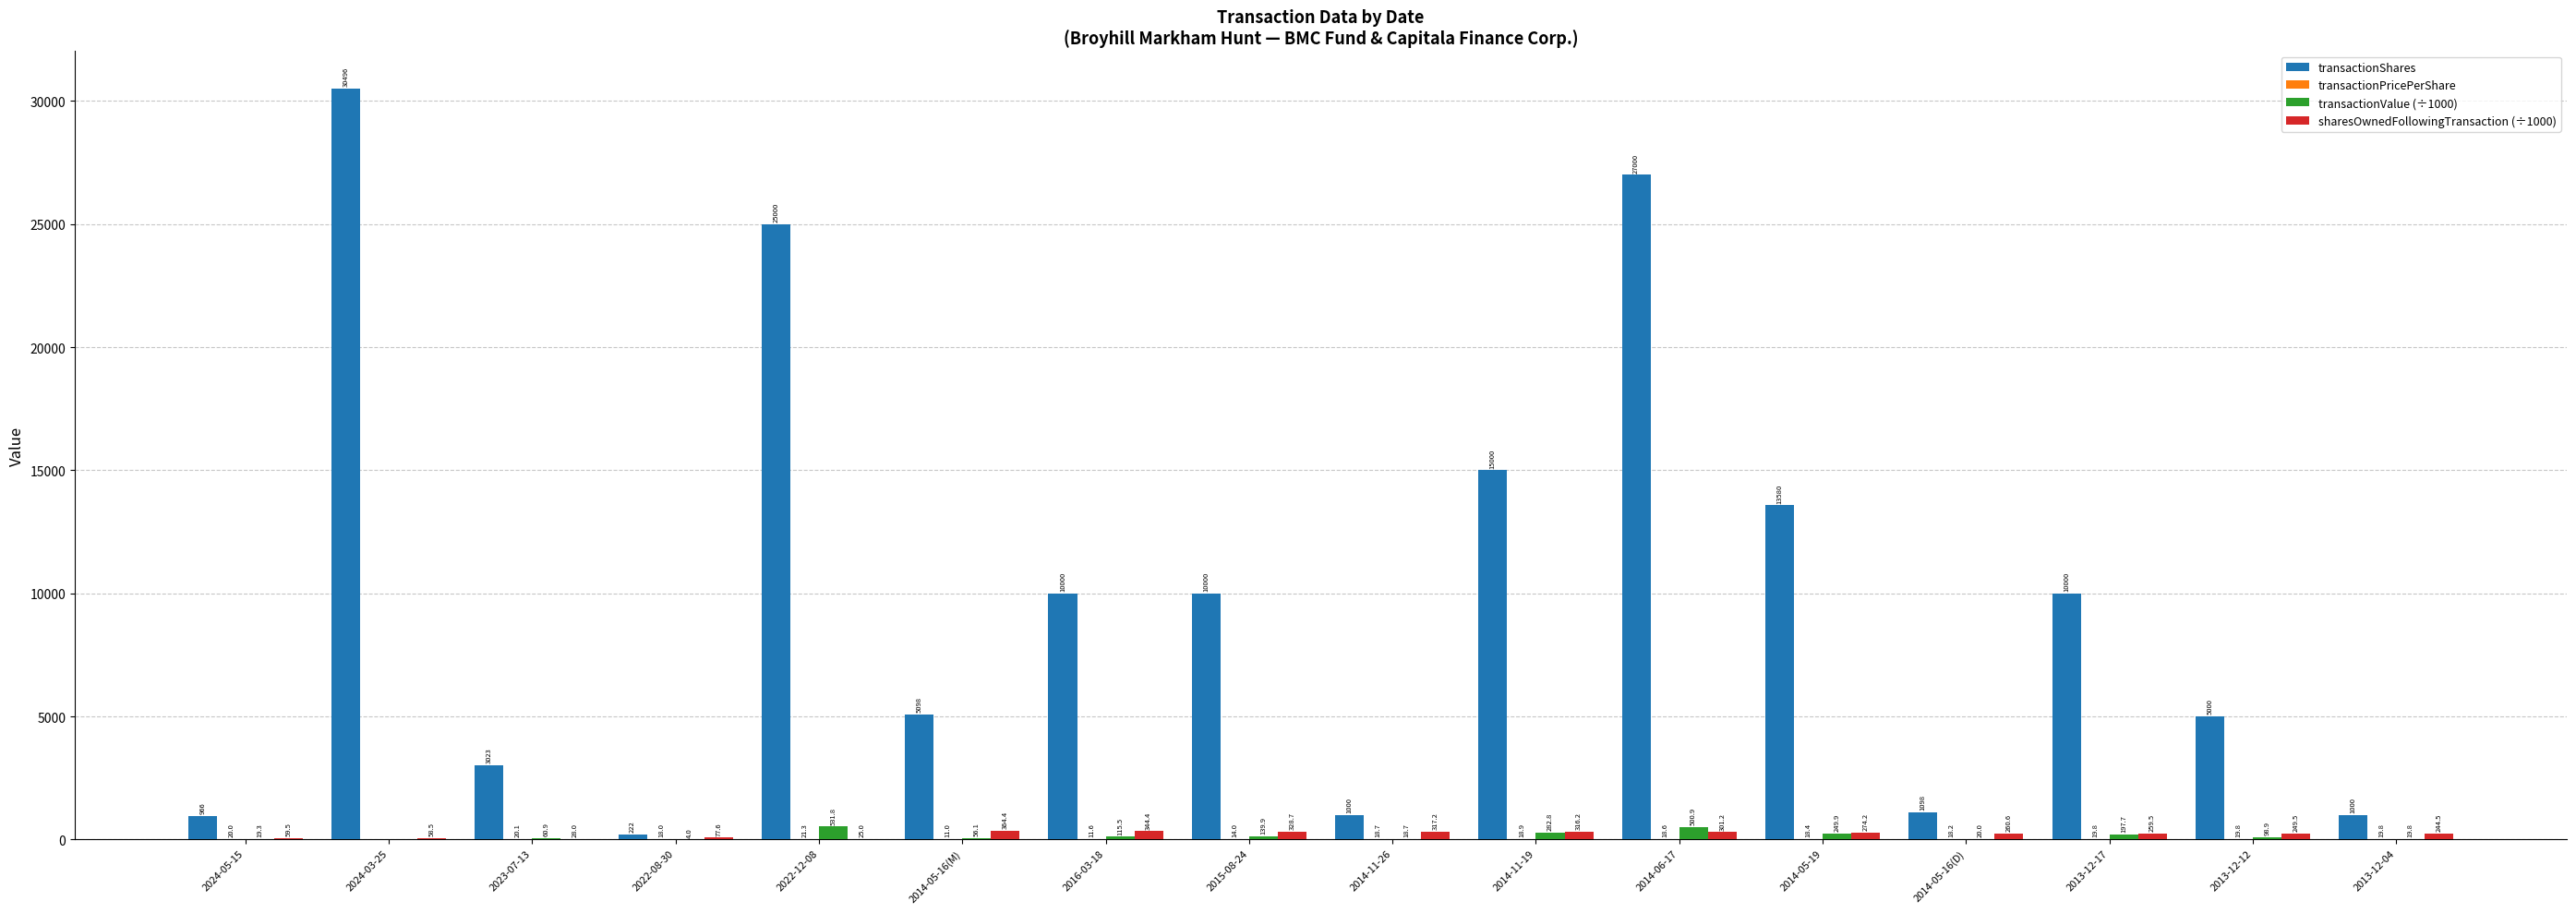

What is the maximum value for sharesOwnedFollowingTransaction (÷1000)?

364.4